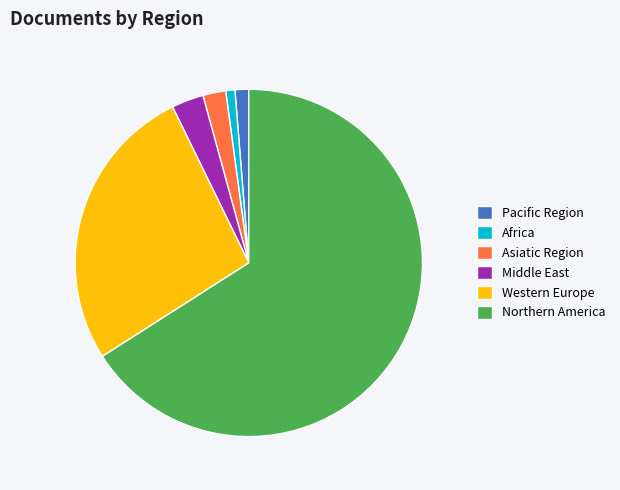

Does any single category account for the majority?

Yes